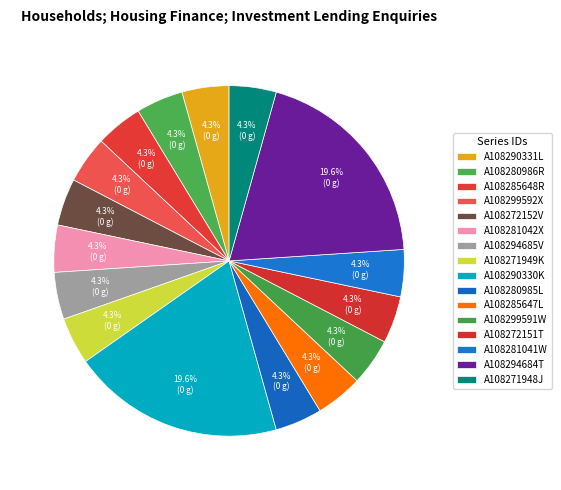

How many segments does this pie chart have?

16